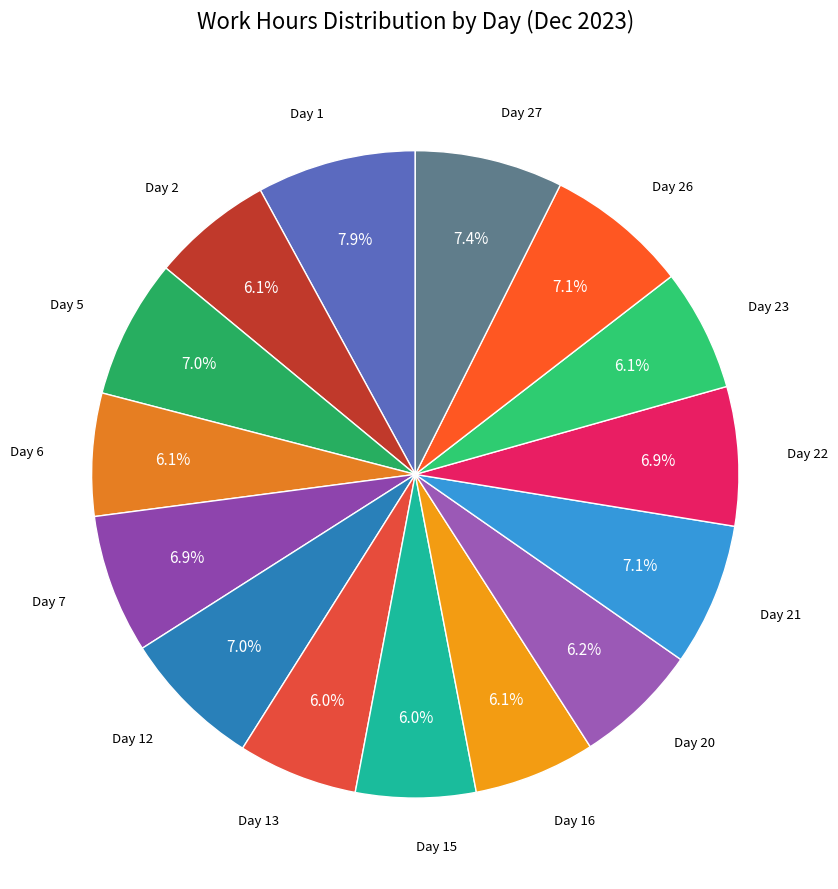

Count the number of slices in the pie.

15